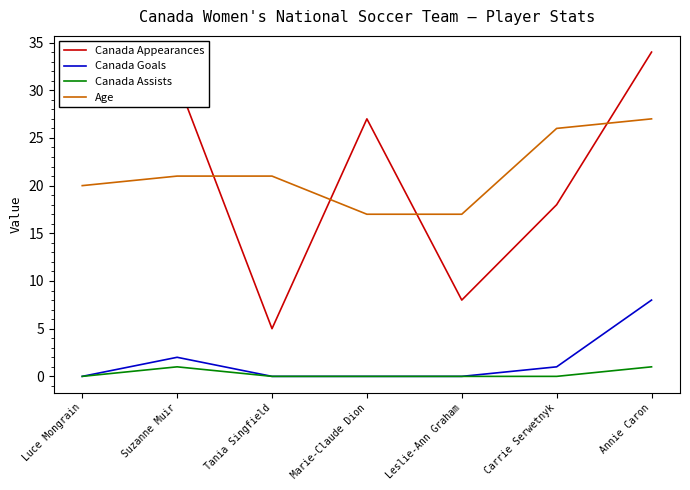

True or false: Canada Goals has a value of 2 at Suzanne Muir.

True